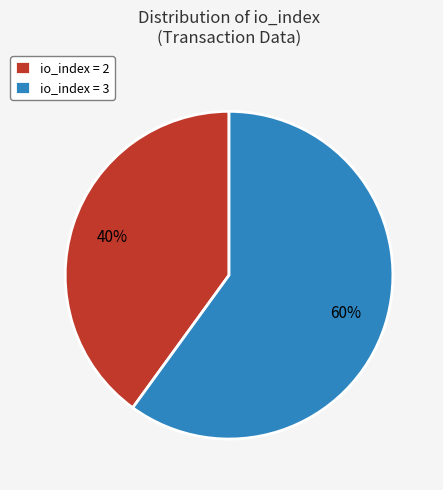

Which category accounts for the majority?

io_index = 3